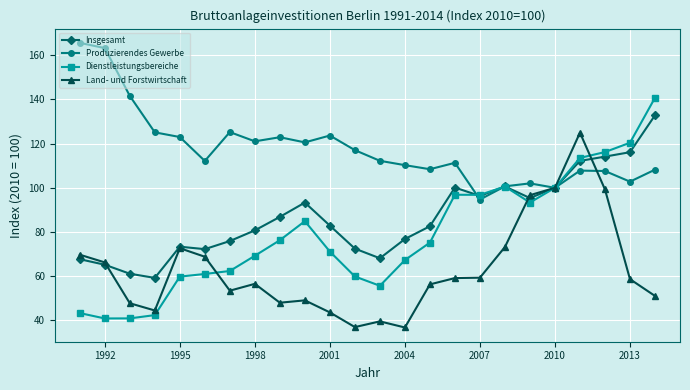

True or false: Insgesamt has more than 1 interior local peaks.

True